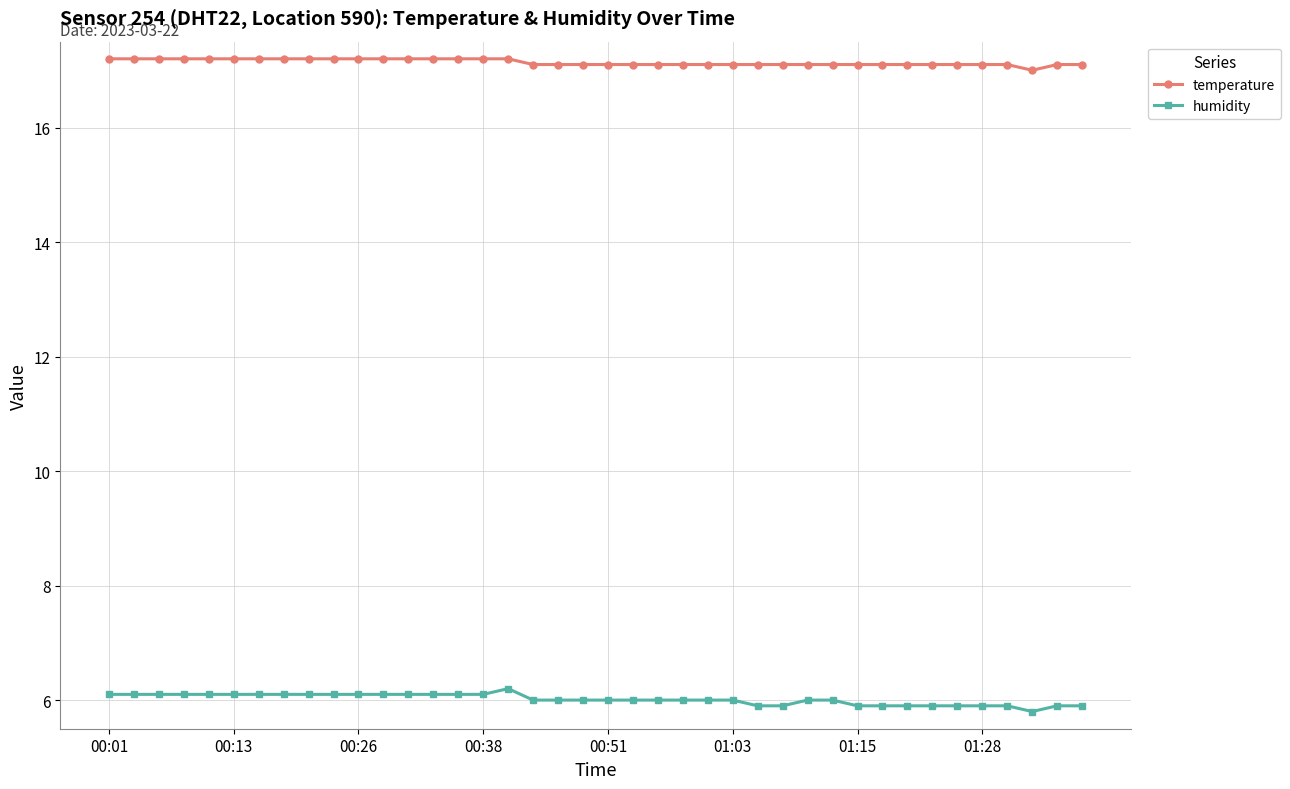

What is the minimum value for humidity?

5.8